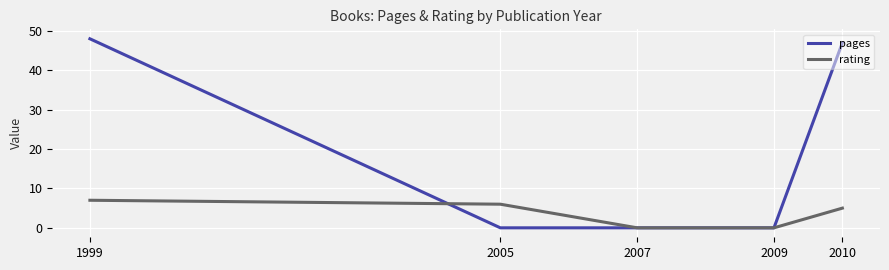

What is the sum of the rating values at 2009 and 1999?

7